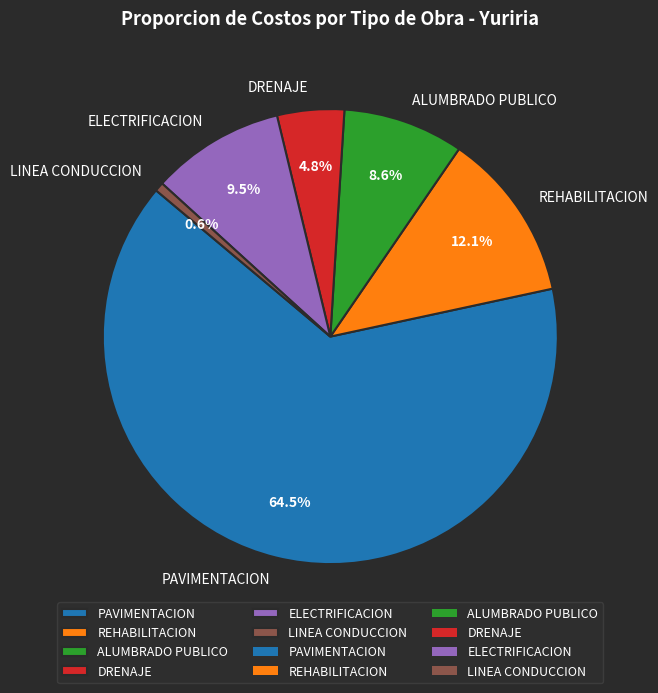

Between PAVIMENTACION and ALUMBRADO PUBLICO, which is larger?

PAVIMENTACION